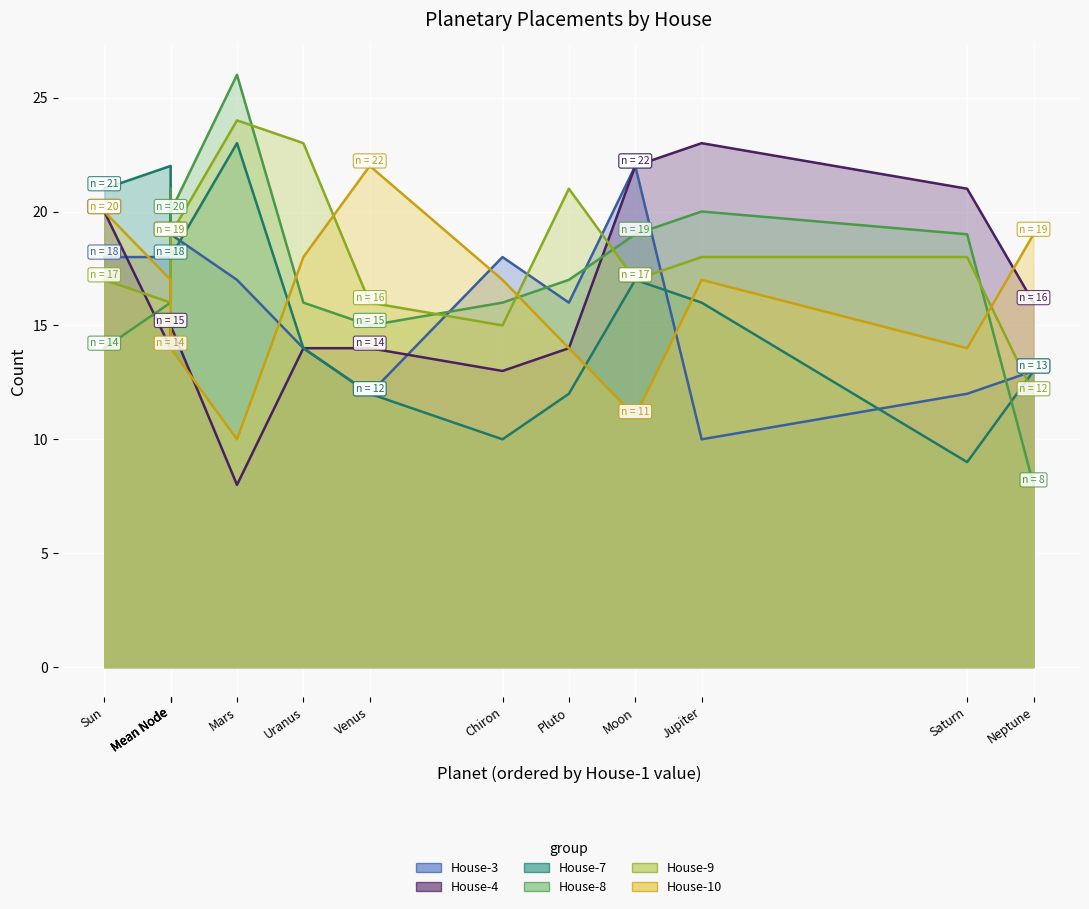

True or false: House-10 has more than 0 points higher than both neighbors.

True